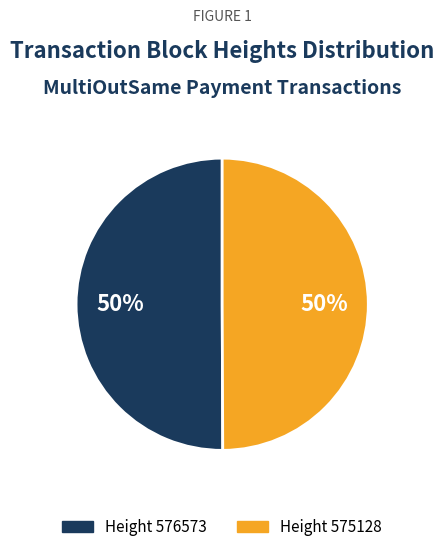

How many slices are in this pie chart?

2